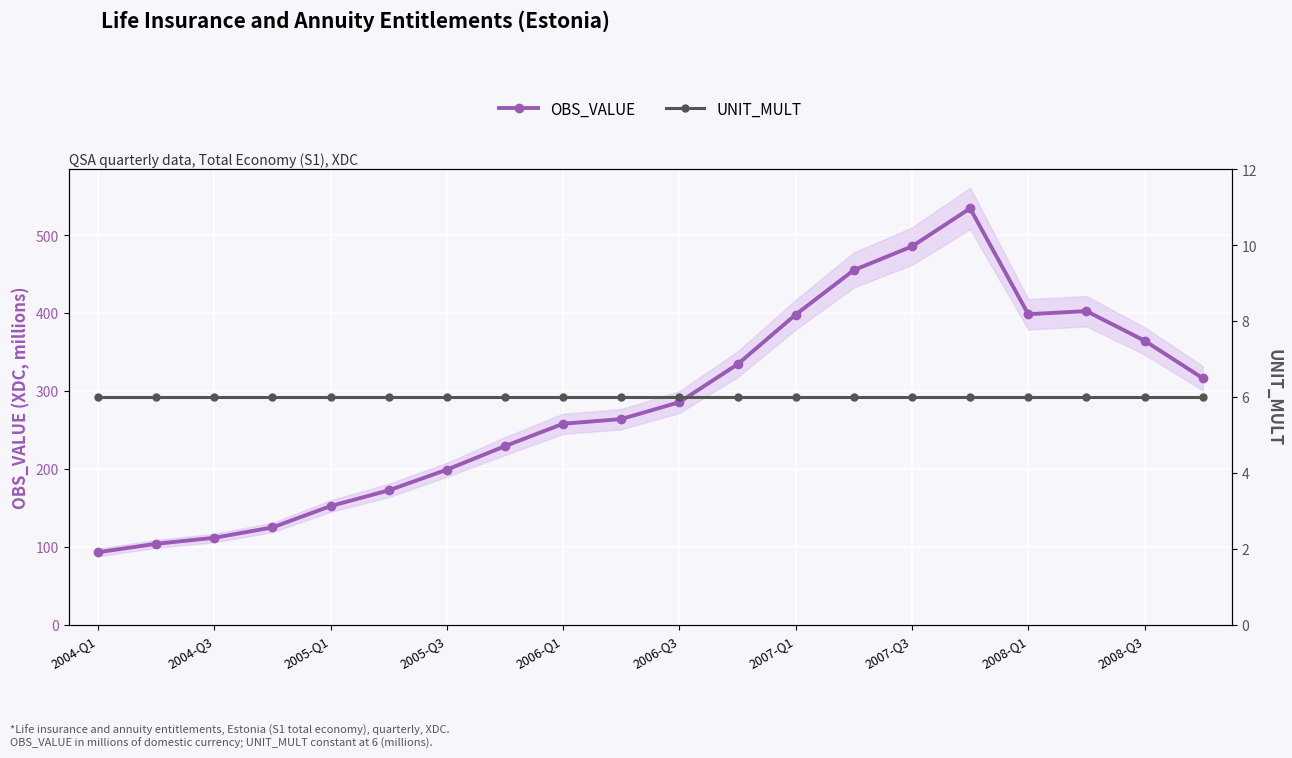

What is the maximum value for OBS_VALUE?

534.5